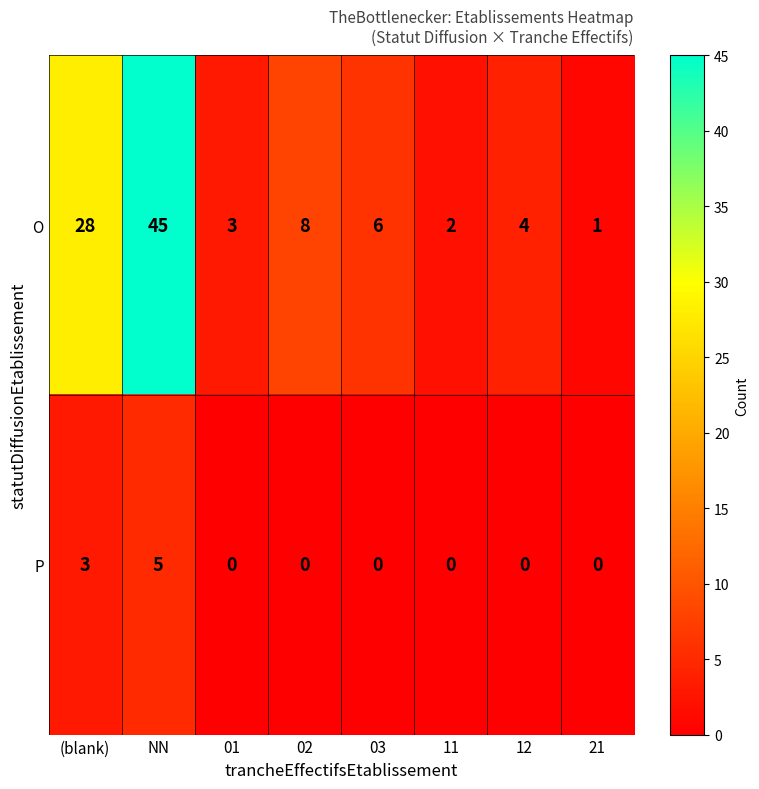

What is the difference between the second highest and minimum values in the P series?

3